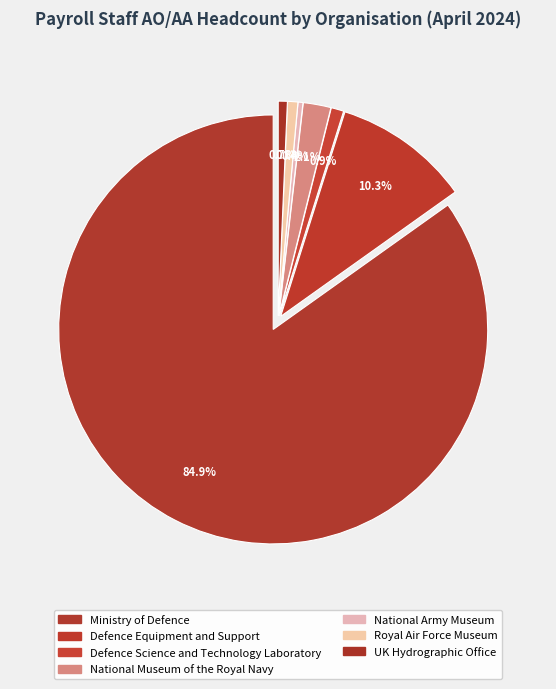

To the nearest percent, what is the difference between the National Museum of the Royal Navy and National Army Museum slice percentages?

2%